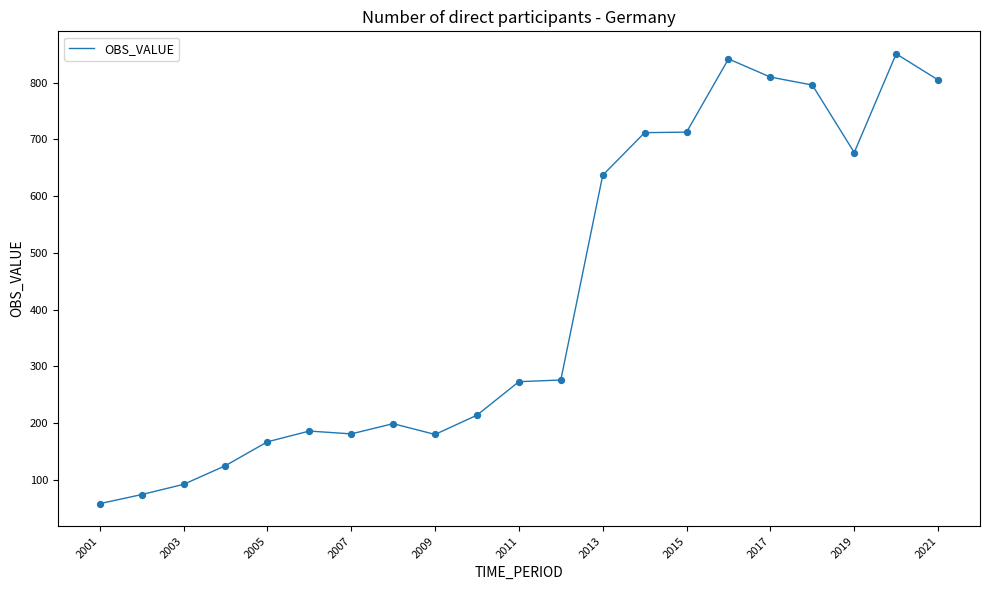

What is the maximum value shown in the chart?

851